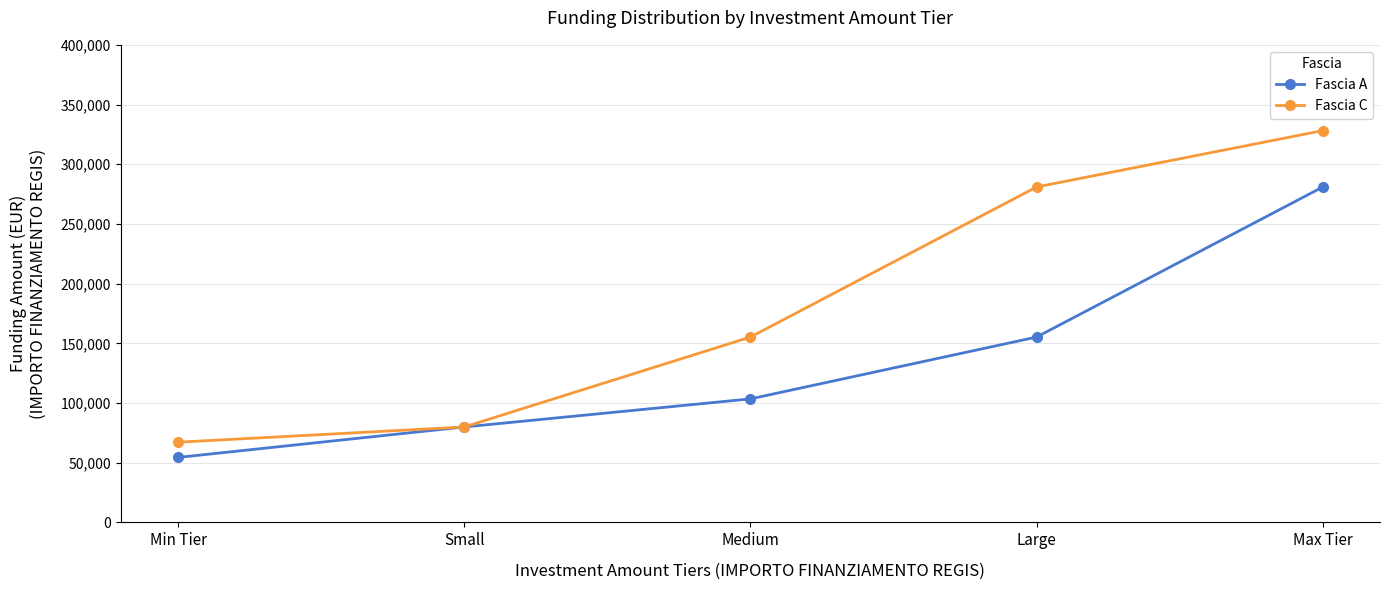

Rank the categories by Fascia A value from highest to lowest.

Max Tier, Large, Medium, Small, Min Tier